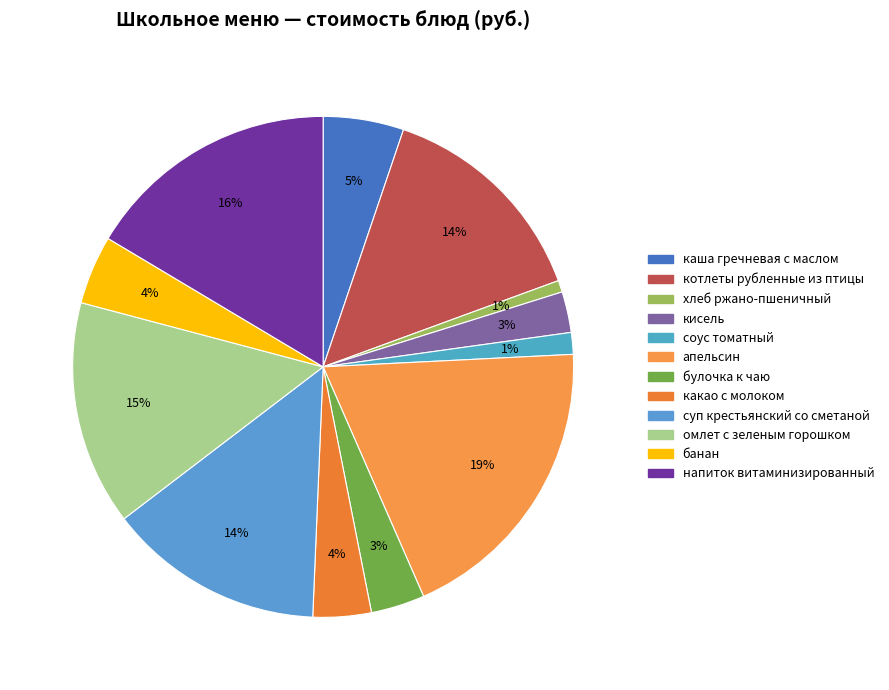

Count the number of slices in the pie.

12